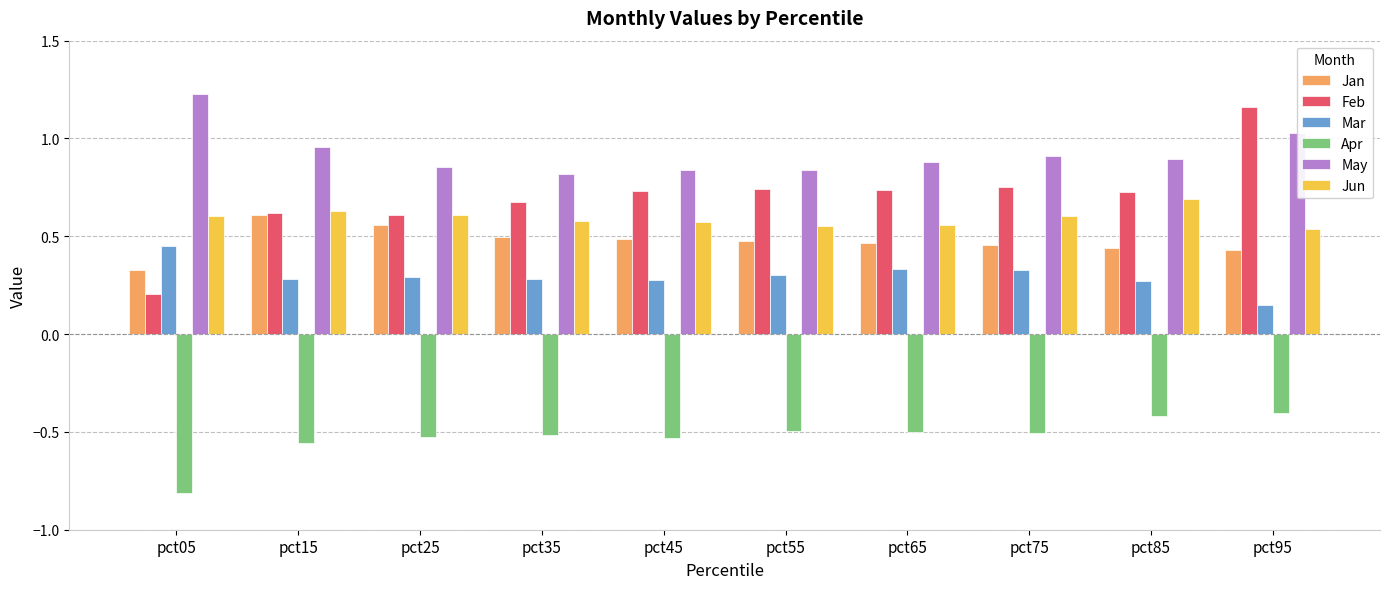

At which label does Jan reach its minimum?

pct05